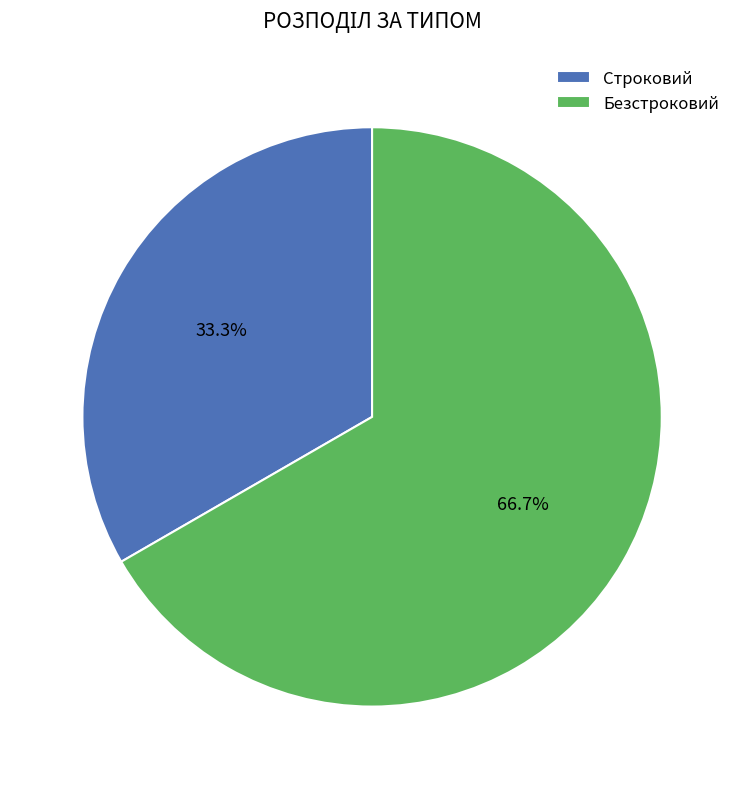

To the nearest percent, what portion does Безстроковий represent?

67%